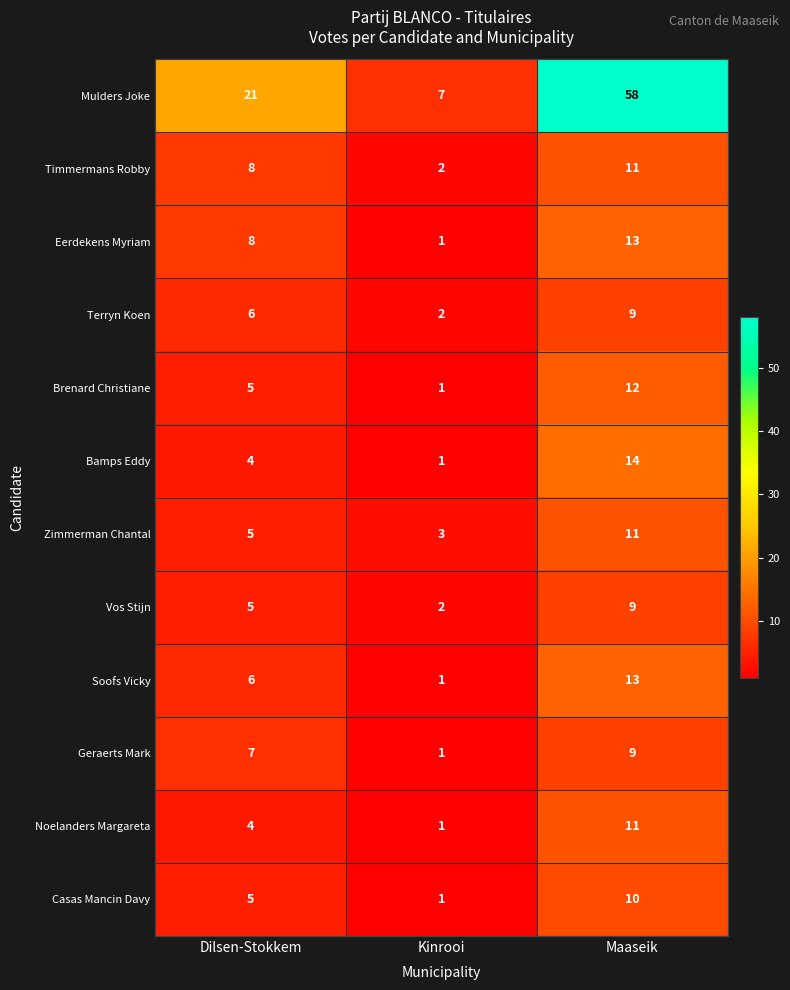

How many data points does each series have?

3